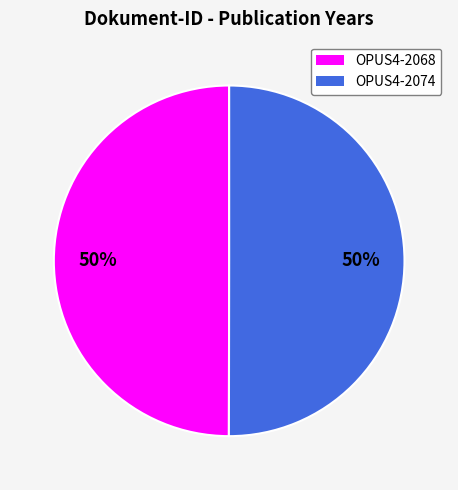

The OPUS4-2074 slice represents 64% of the pie. True or false?

False